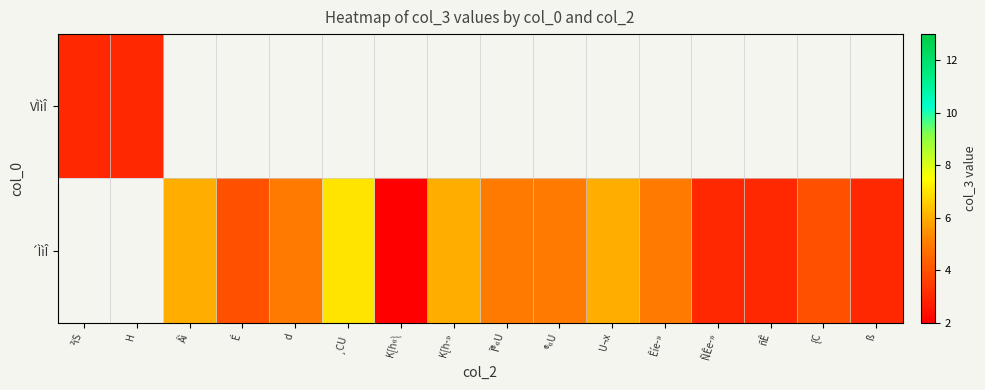

At which label is VÌìÎ closest to 3?

²ïS